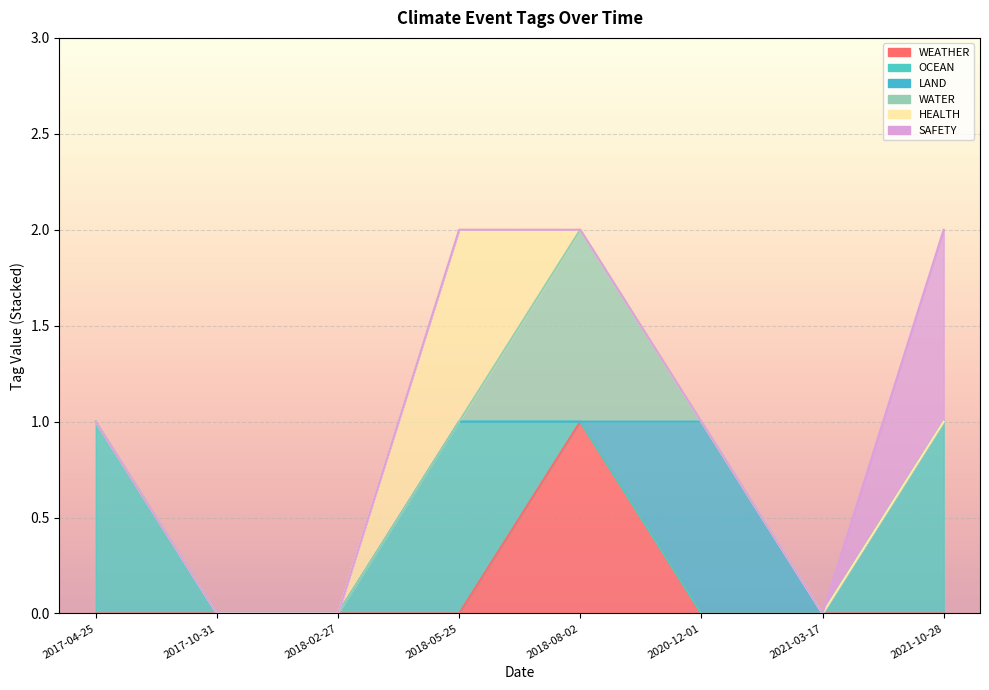

What are all the series names shown in the legend?

WEATHER, OCEAN, LAND, WATER, HEALTH, SAFETY